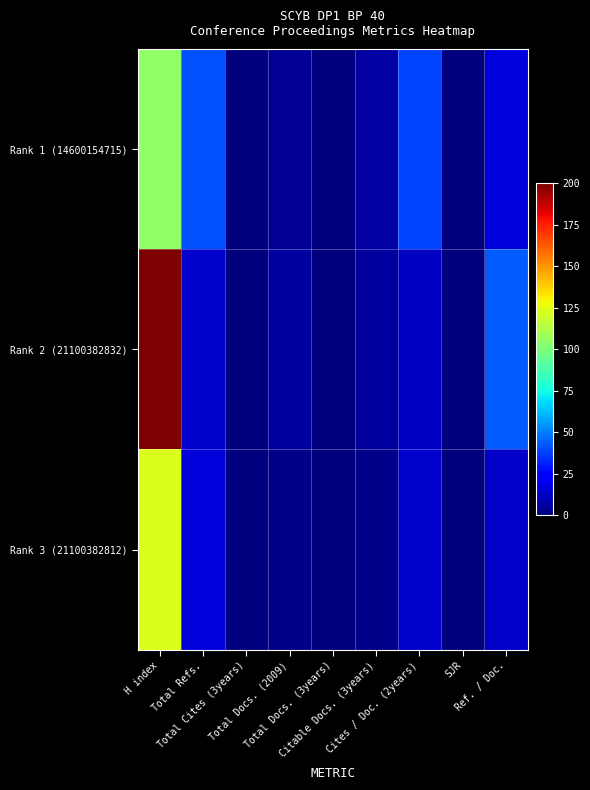

Reading left to right, list all the values displayed in this chart.

Rank 1 (14600154715): H index=105	Total Refs.=41	Total Cites (3years)=0	Total Docs. (2009)=4	Total Docs. (3years)=0	Citable Docs. (3years)=7	Cites / Doc. (2years)=39	SJR=0	Ref. / Doc.=17
Rank 2 (21100382832): H index=200	Total Refs.=14	Total Cites (3years)=0	Total Docs. (2009)=6	Total Docs. (3years)=0	Citable Docs. (3years)=6	Cites / Doc. (2years)=12	SJR=0	Ref. / Doc.=43
Rank 3 (21100382812): H index=123	Total Refs.=16	Total Cites (3years)=0	Total Docs. (2009)=2	Total Docs. (3years)=0	Citable Docs. (3years)=2	Cites / Doc. (2years)=14	SJR=0	Ref. / Doc.=13